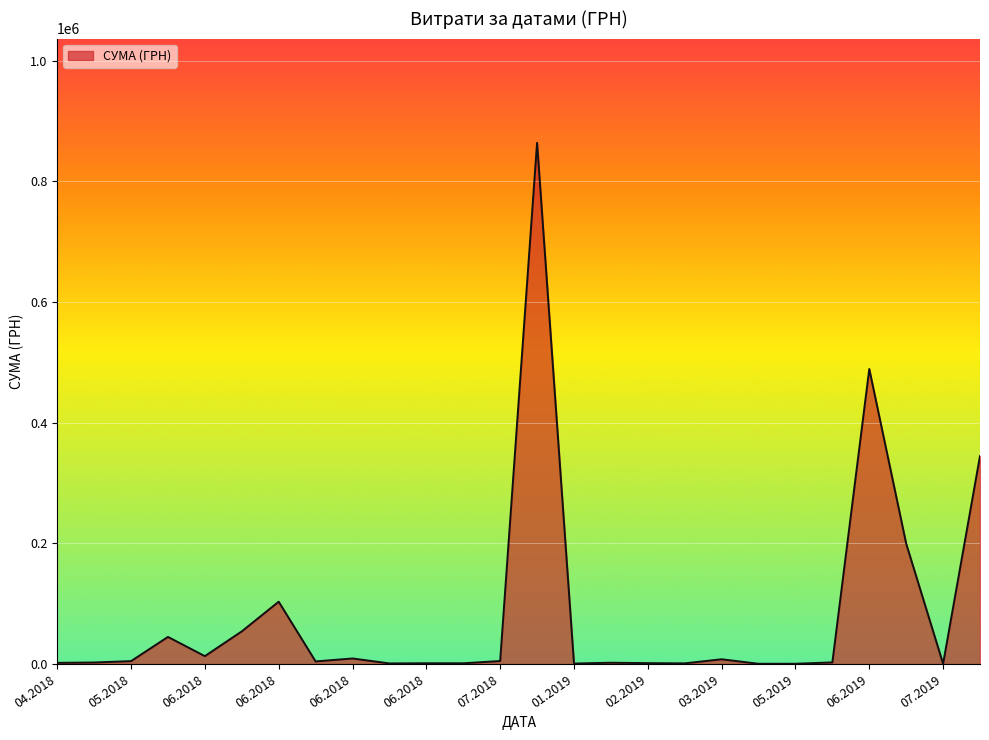

What is the difference between the maximum and minimum values?

863641.1